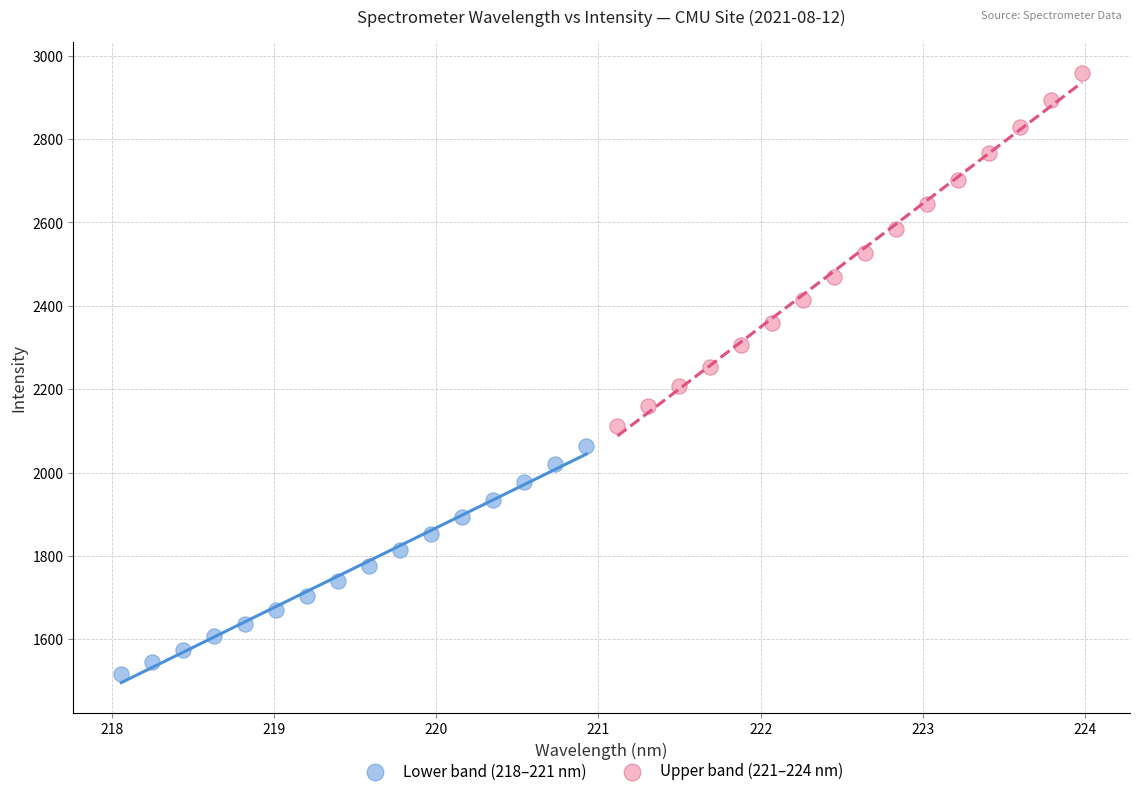

Which series contains the lowest Y value?

Lower band (218–221 nm)